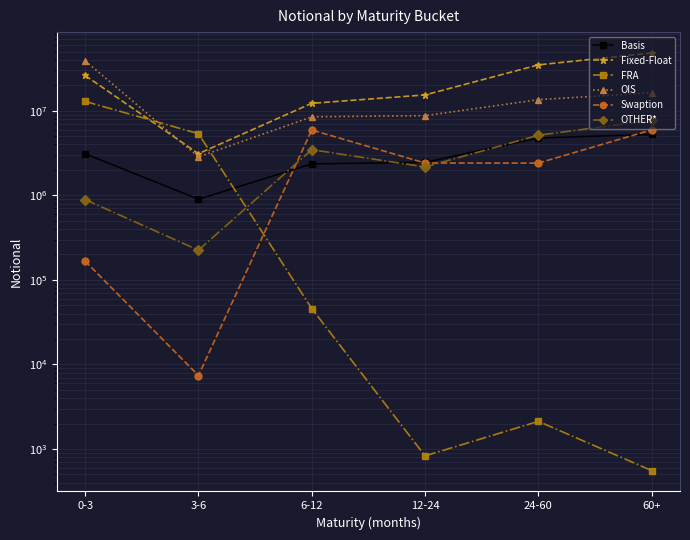

Reading left to right, extract all data points from this chart.

Basis: 0-3=3103759	3-6=900143	6-12=2358783	12-24=2459611	24-60=4773555	60+=5246615
Fixed-Float: 0-3=26177235	3-6=3110866	6-12=12265990	12-24=15413733	24-60=34923892	60+=48282446
FRA: 0-3=12920350	3-6=5362636	6-12=45850	12-24=829	24-60=2124	60+=556
OIS: 0-3=39012228	3-6=2851750	6-12=8489102	12-24=8762547	24-60=13541928	60+=16336408
Swaption: 0-3=166776	3-6=7398	6-12=5927615	12-24=2412281	24-60=2407963	60+=5949453
OTHER*: 0-3=890989	3-6=224638	6-12=3469599	12-24=2166319	24-60=5141259	60+=7722370